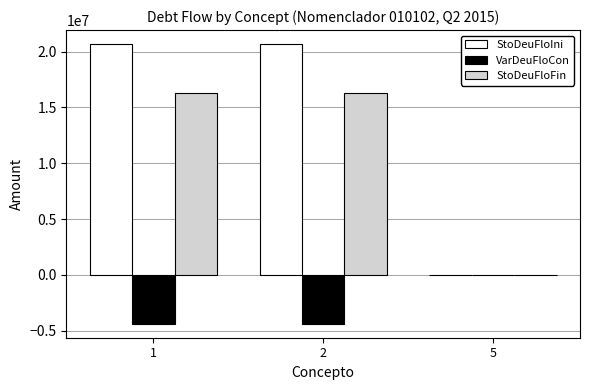

The value of StoDeuFloIni at 1 is 8482423.9. True or false?

False